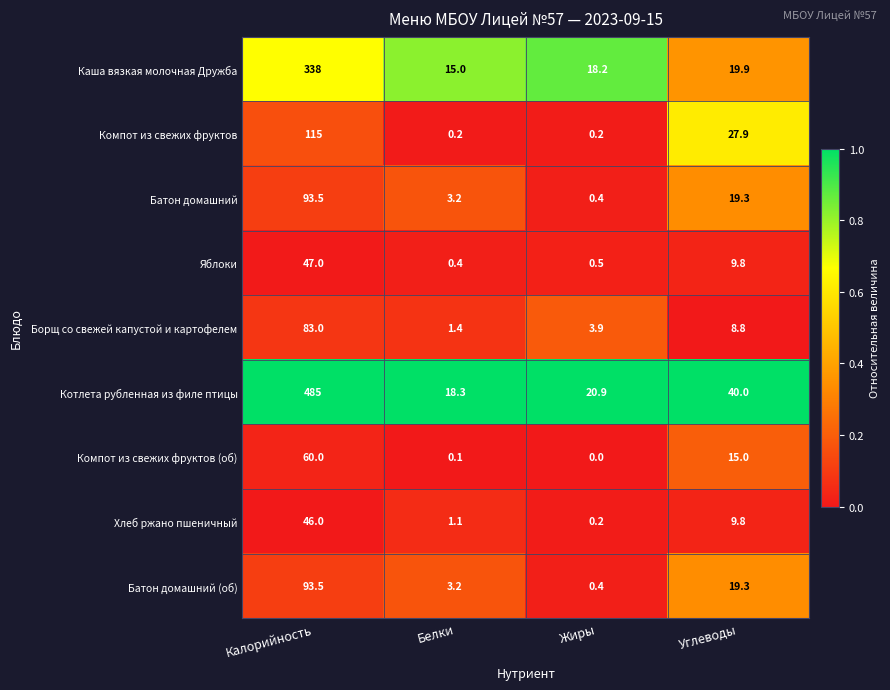

What is the total value across all series at Белки?

42.9